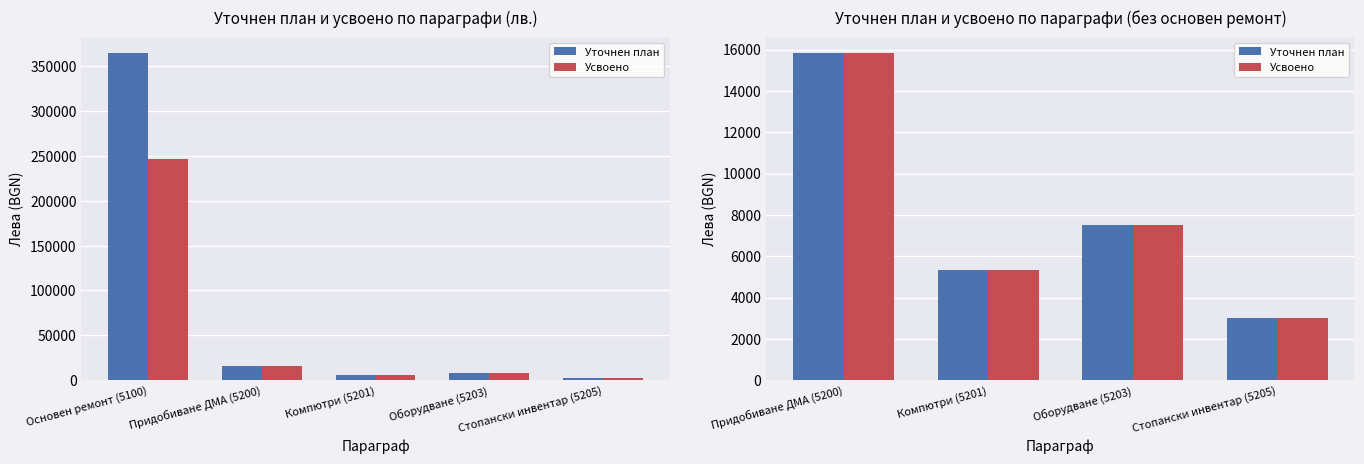

Where does the Уточнен план series first go above 7495?

Придобиване ДМА (5200)